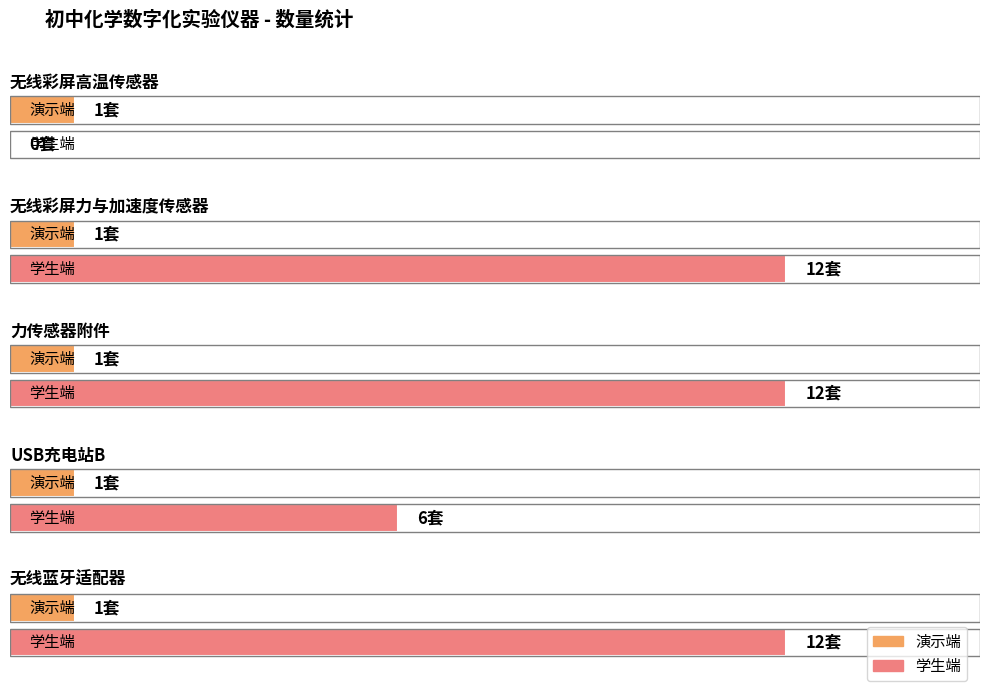

At 无线蓝牙适配器, list the series in order from smallest to largest.

演示端, 学生端